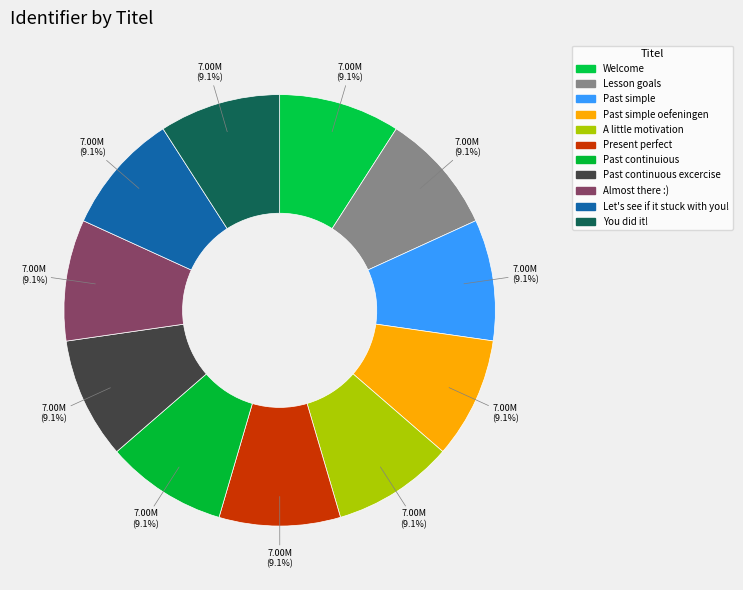

Rank the categories by value from highest to lowest.

Let's see if it stuck with you!, Almost there :), A little motivation, Past continuous excercise, Past continuious, You did it!, Past simple oefeningen, Present perfect, Past simple, Lesson goals, Welcome